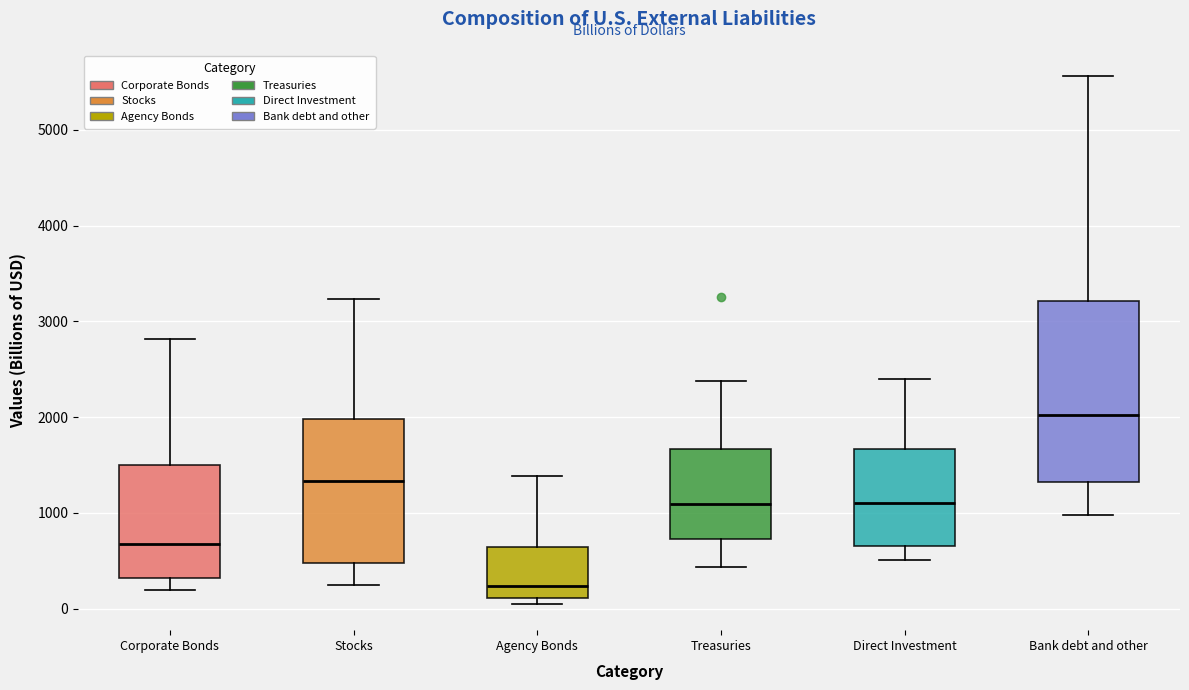

Reading left to right, read every box against the y-axis: the position of its median line, the range the box covers, and the ends of its whiskers. The values are not printed on the chart, so give them approximately, as read against the axis.

Corporate Bonds: median 700, box 300 to 1500, whiskers 200 to 2800
Stocks: median 1300, box 500 to 2000, whiskers 200 to 3200
Agency Bonds: median 200, box 100 to 600, whiskers 100 (just below the box's lower edge) to 1400
Treasuries: median 1100, box 700 to 1700, whiskers 400 to 2400
Direct Investment: median 1100, box 600 to 1700, whiskers 500 to 2400
Bank debt and other: median 2000, box 1300 to 3200, whiskers 1000 to 5600